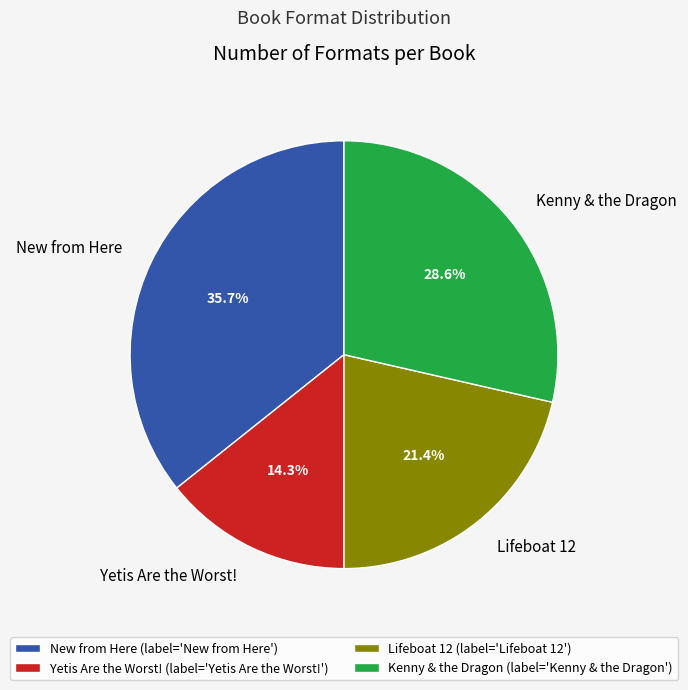

To the nearest percent, what is the combined percentage of Kenny & the Dragon and Lifeboat 12?

50%